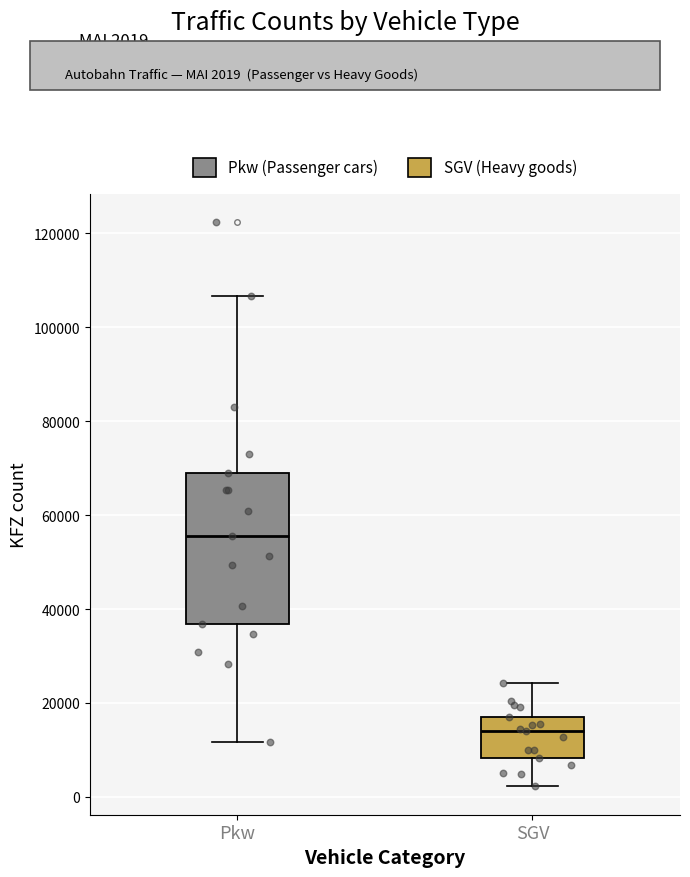

Where does the lower whisker of the box for SGV end on the y-axis? The values are not printed on the chart, so give them approximately, as read against the axis.

2000